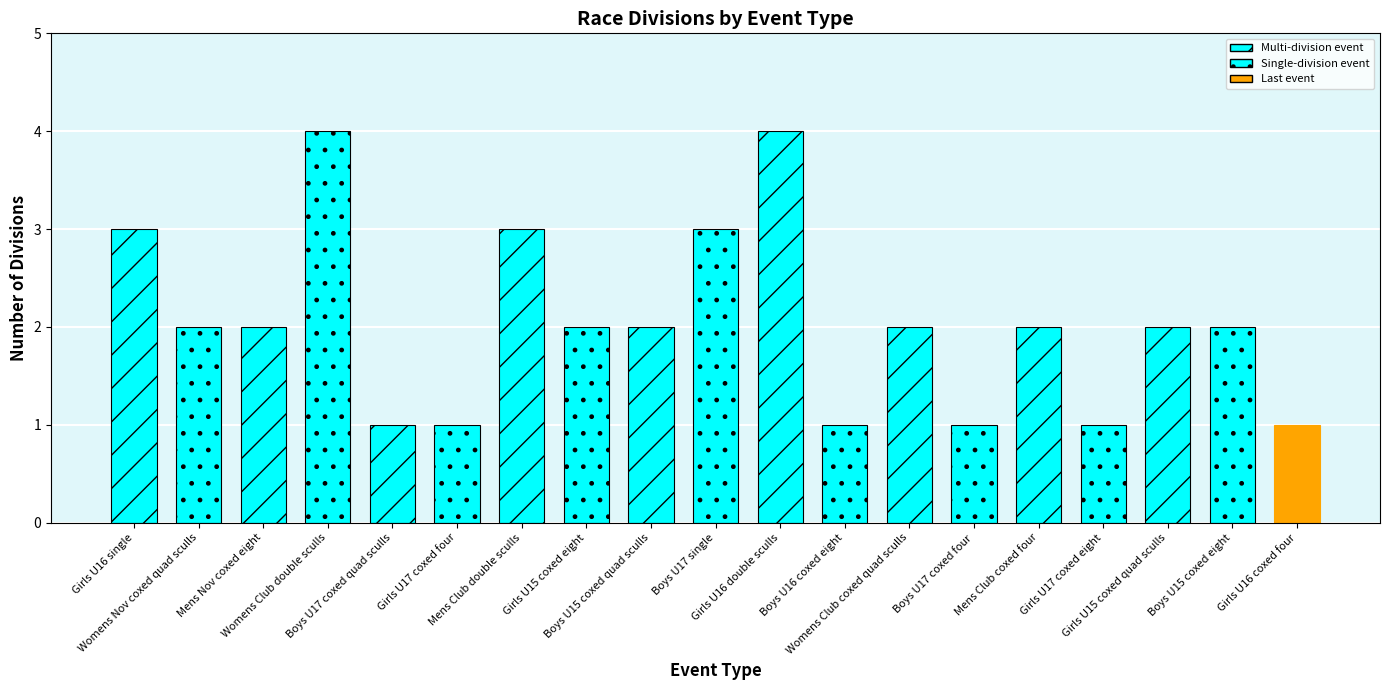

What is the value of the 7th bar from the left?

3